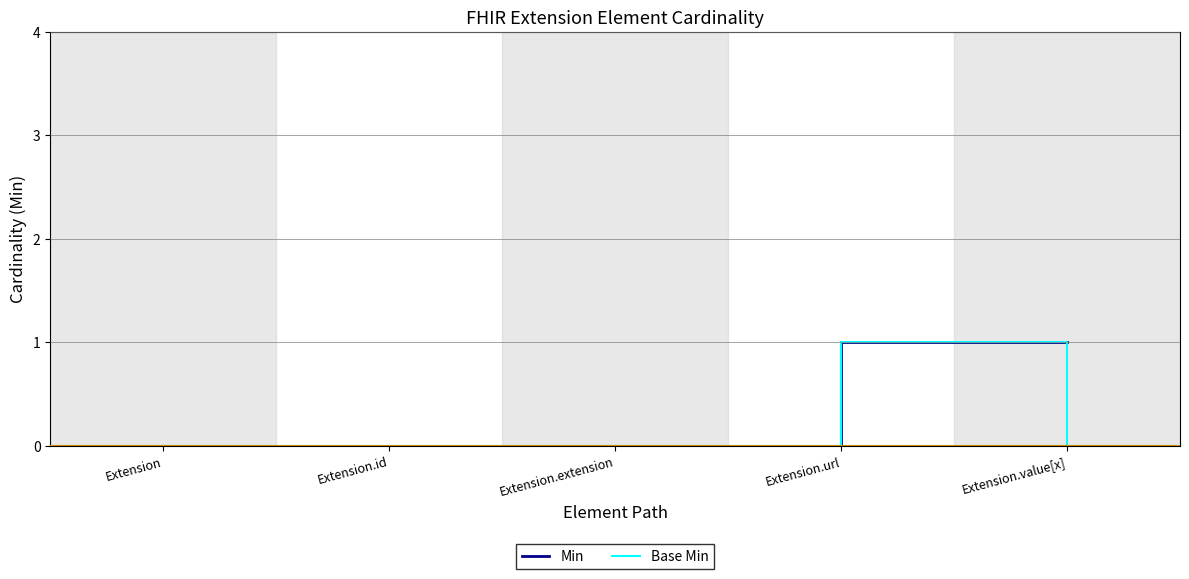

Is this an area chart (filled region under the line)?

No